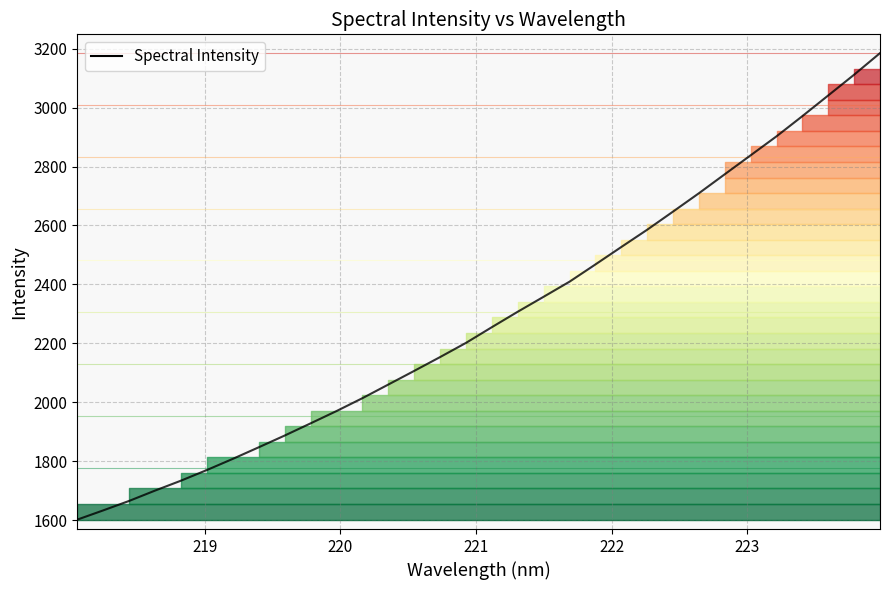

What is the maximum value shown in the chart?

3184.6